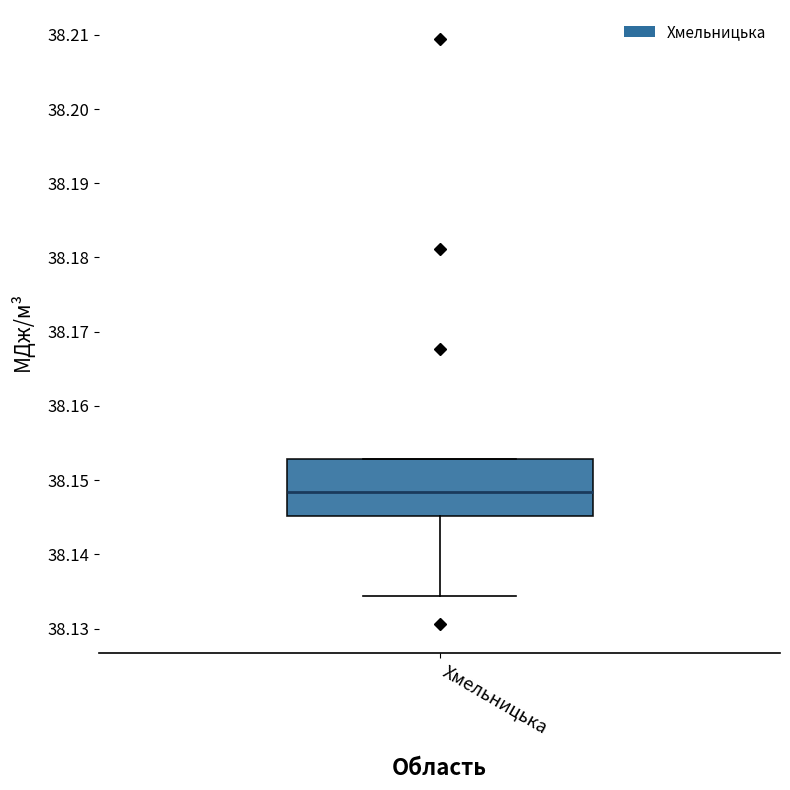

Transcribe this box plot: give where the median line is, the range the box spans, and where the two whiskers end, as read against the y-axis. The values are not printed on the chart, so give them approximately, as read against the axis.

median 38.148, box 38.145 to 38.153, whiskers 38.134 to 38.153